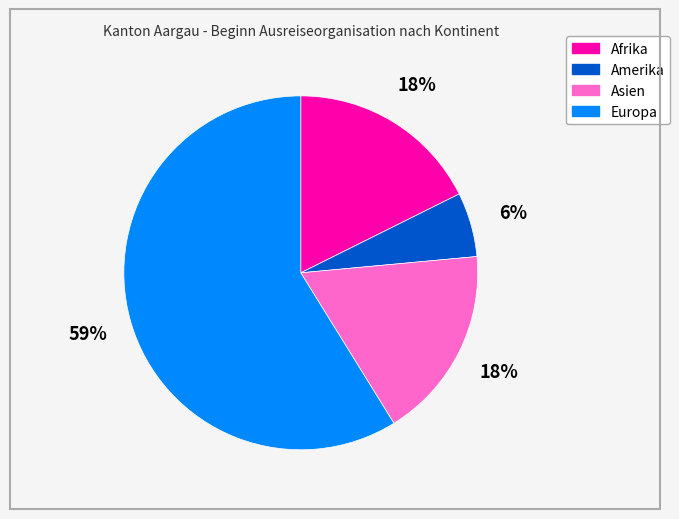

To the nearest percent, what is the average slice percentage?

25%